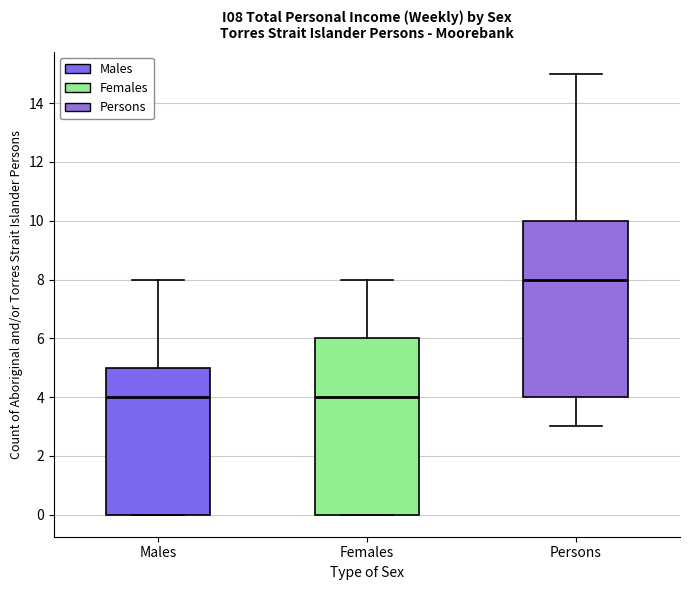

Reading left to right, read every box against the y-axis: the position of its median line, the range the box covers, and the ends of its whiskers. The values are not printed on the chart, so give them approximately, as read against the axis.

Males: median 4, box 0 to 5, whiskers 0 to 8
Females: median 4, box 0 to 6, whiskers 0 to 8
Persons: median 8, box 4 to 10, whiskers 3 to 15